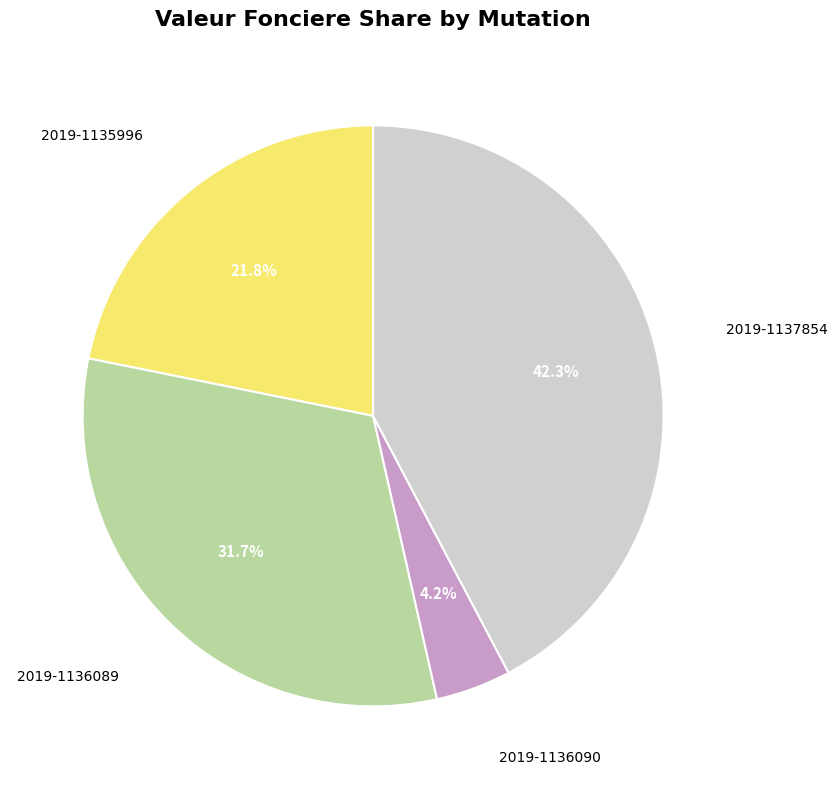

Is there a majority slice in this chart?

No